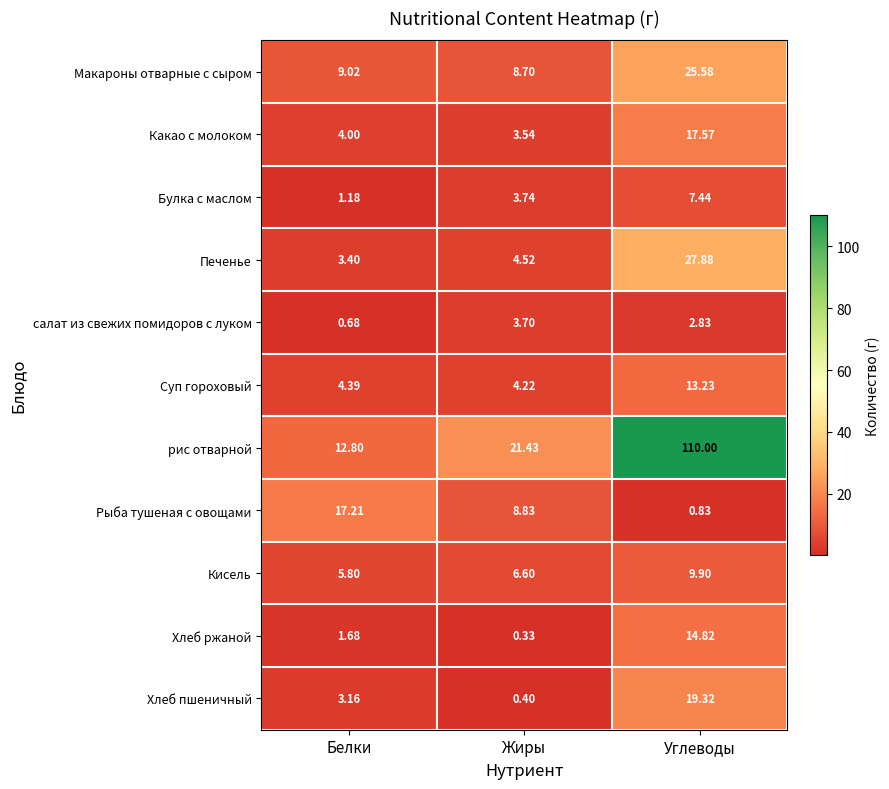

What is the maximum value shown in the chart?

110.0